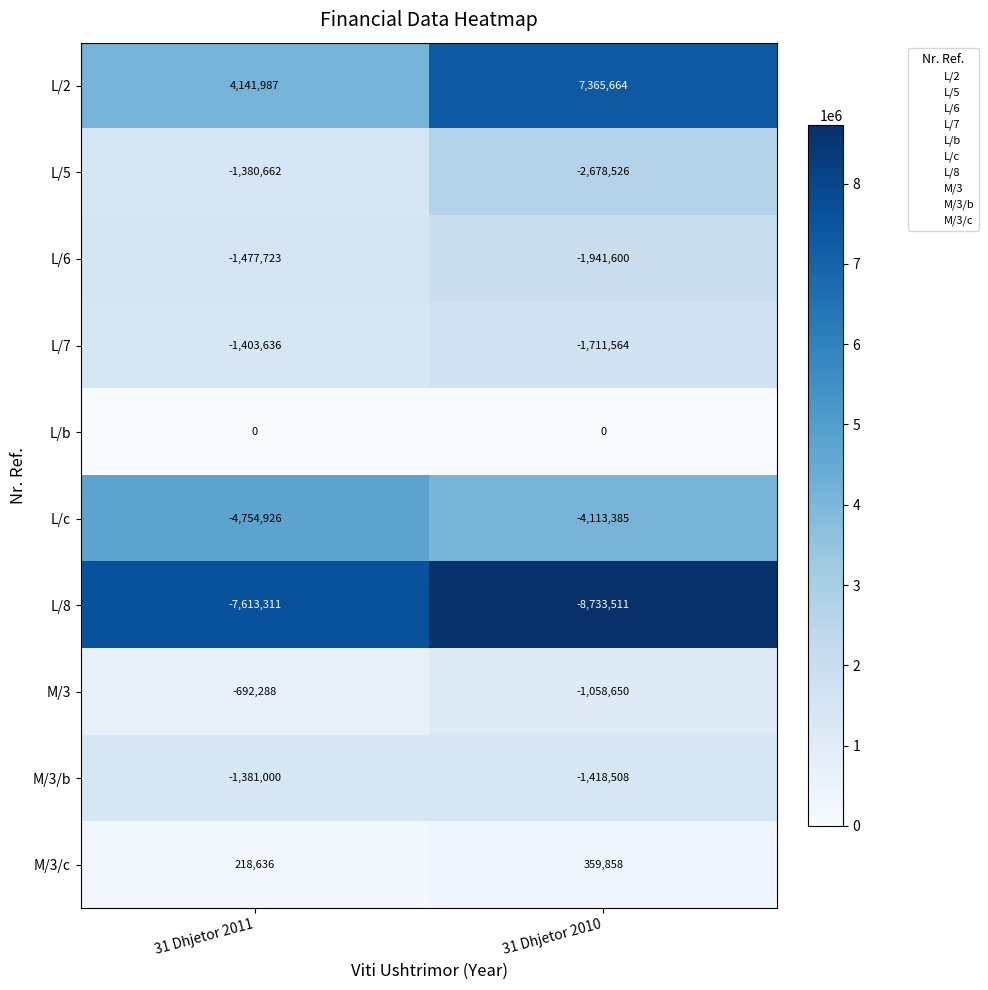

What is the maximum value shown in the chart?

7365664